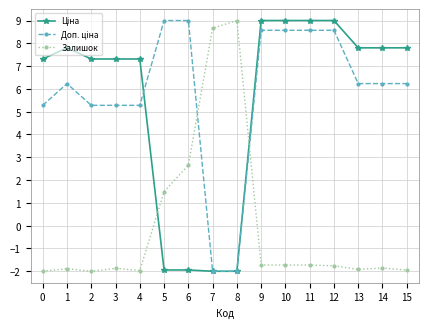

Where is the first local maximum for Залишок?

1